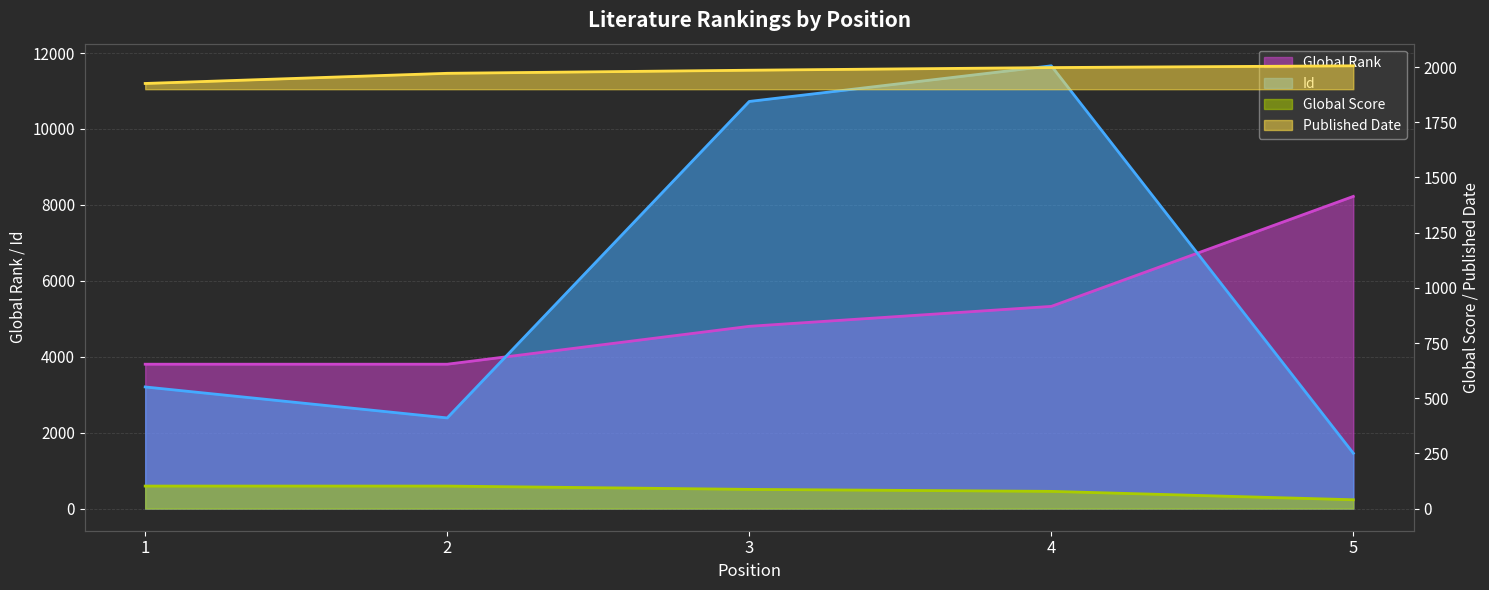

How many lines are shown in the chart?

4